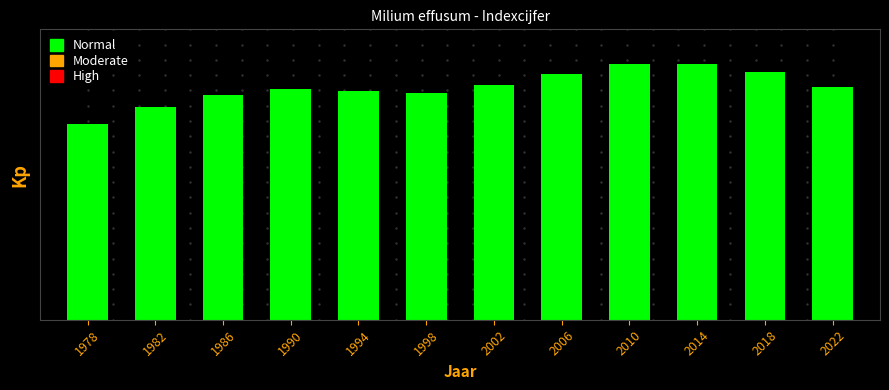

What is the sum of the values at 2006 and 2010?

259